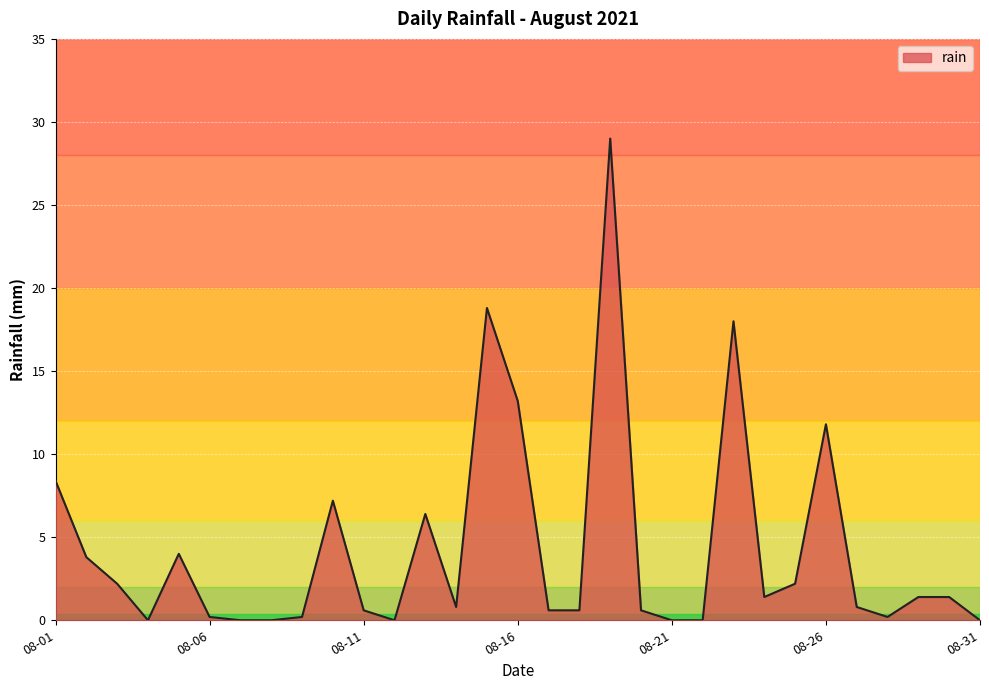

What is the difference between the maximum and minimum values?

29.0